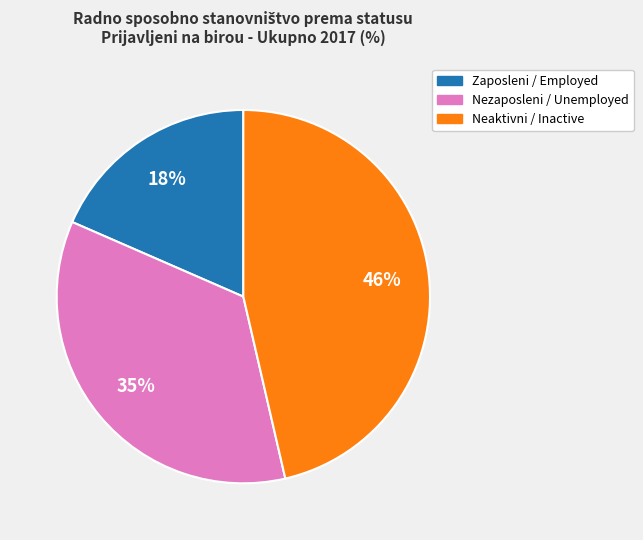

Which category has the biggest portion of the pie?

Neaktivni / Inactive